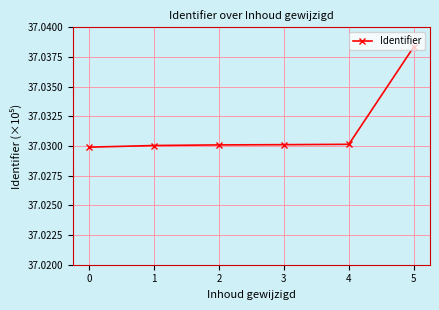

Does the chart have visible grid lines?

Yes